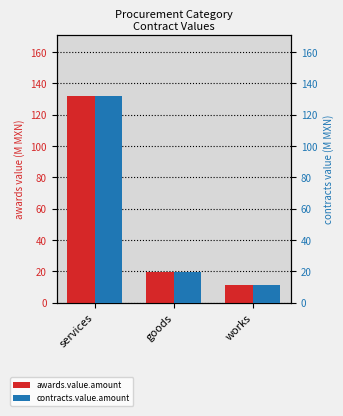

At goods, list the series in order from largest to smallest.

awards.value.amount, contracts.value.amount